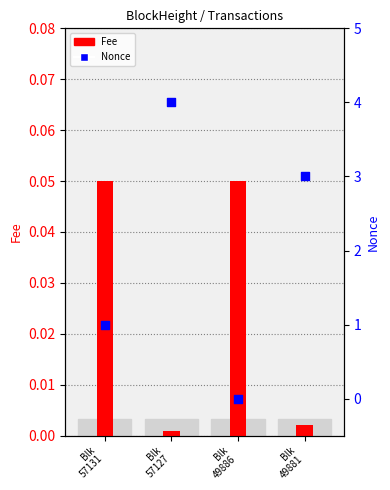

What are all the series names shown in the legend?

Fee, Nonce